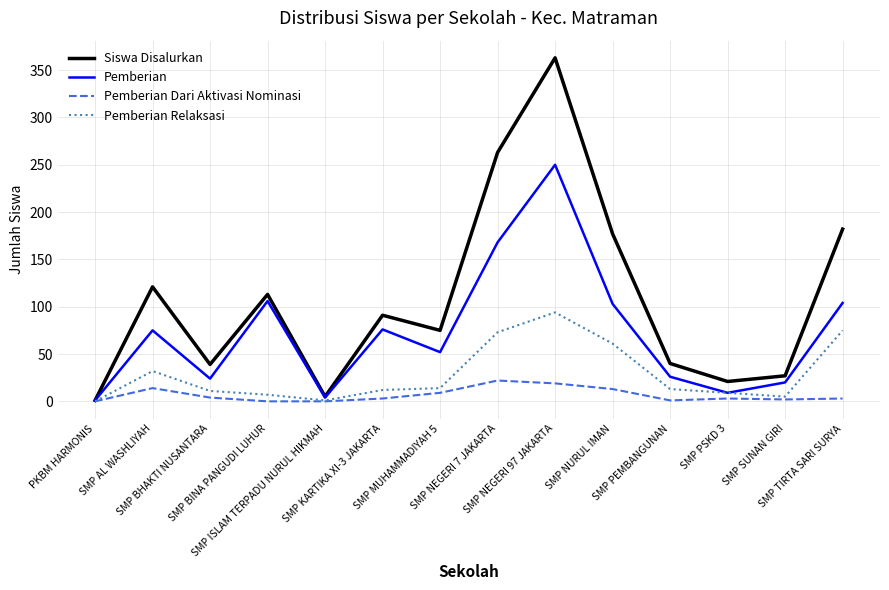

Which series has the widest spread of values?

Siswa Disalurkan